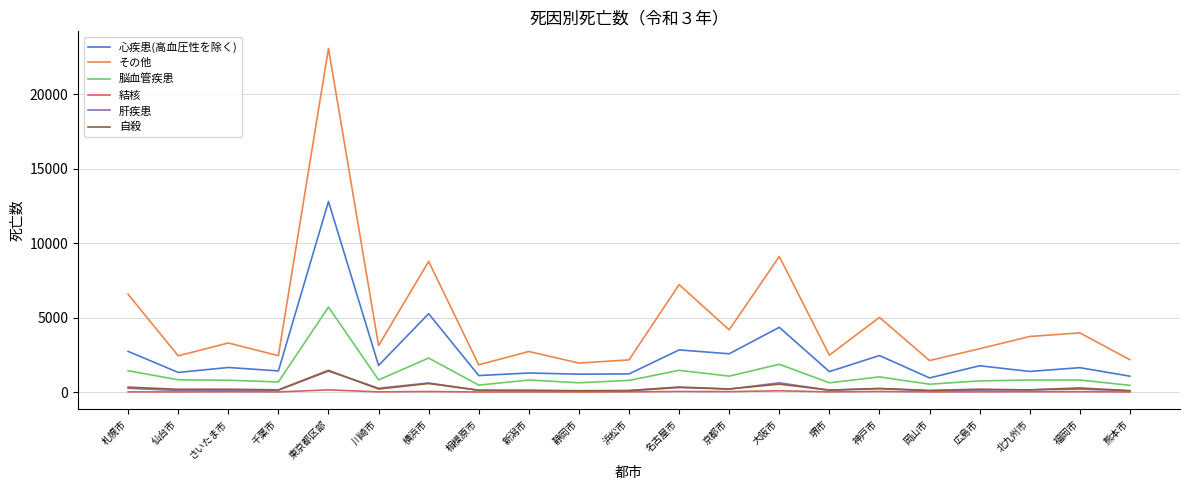

Which label corresponds to the largest value in the chart?

東京都区部